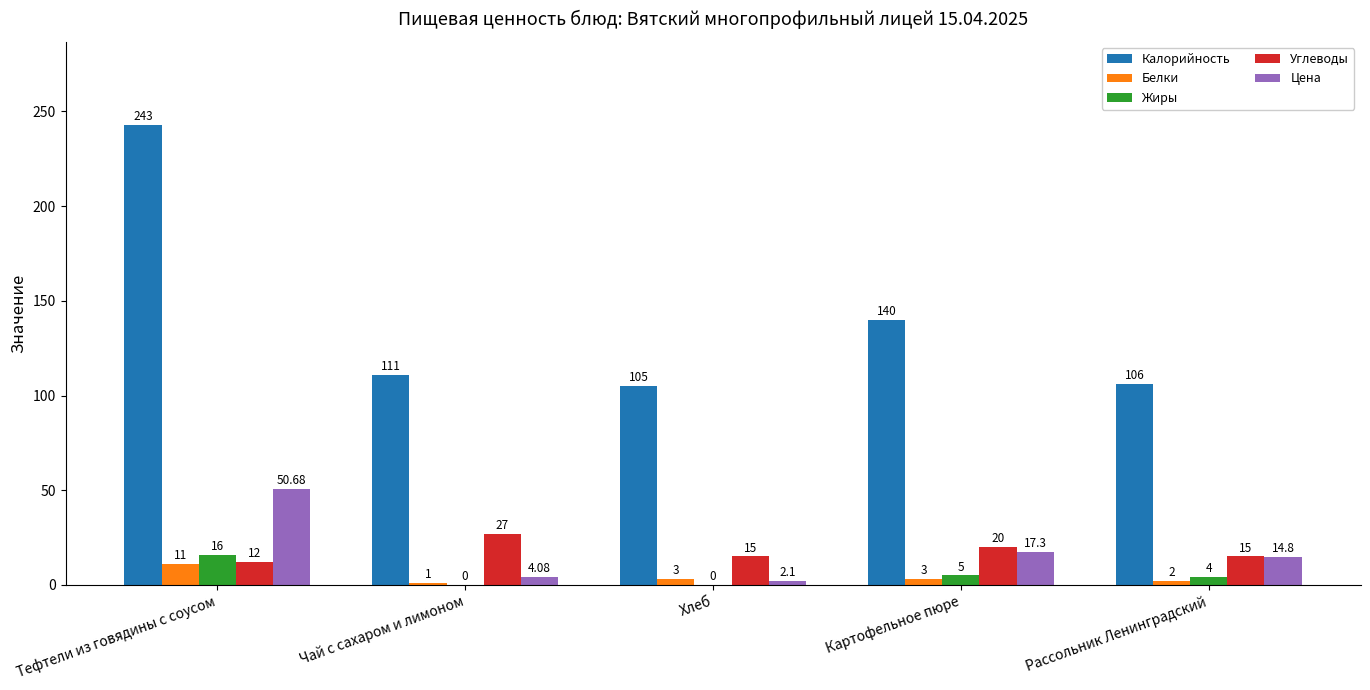

At which category does the chart reach its peak across all series?

Тефтели из говядины с соусом